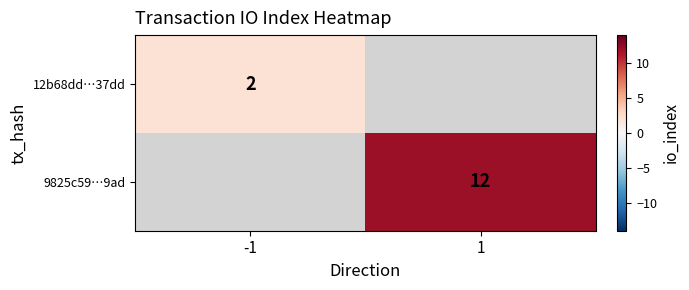

True or false: 12b68dd…37dd has a value of 2 at -1.

True